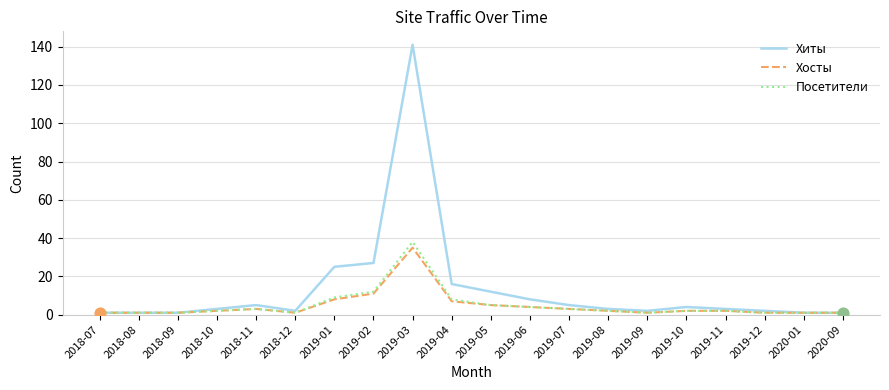

Is the value of Посетители at 2019-05 greater than the value of Хиты at 2019-04?

No